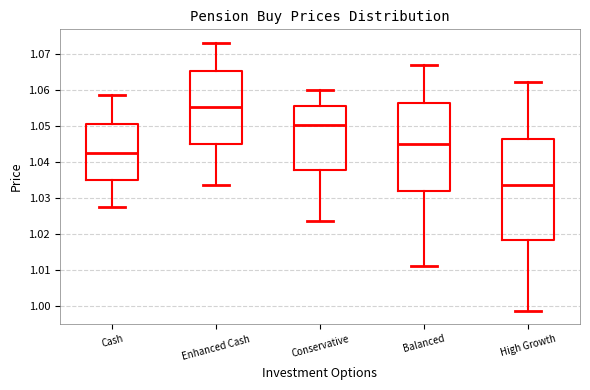

Comparing the boxes themselves (not the whiskers), which one is the tallest?

High Growth